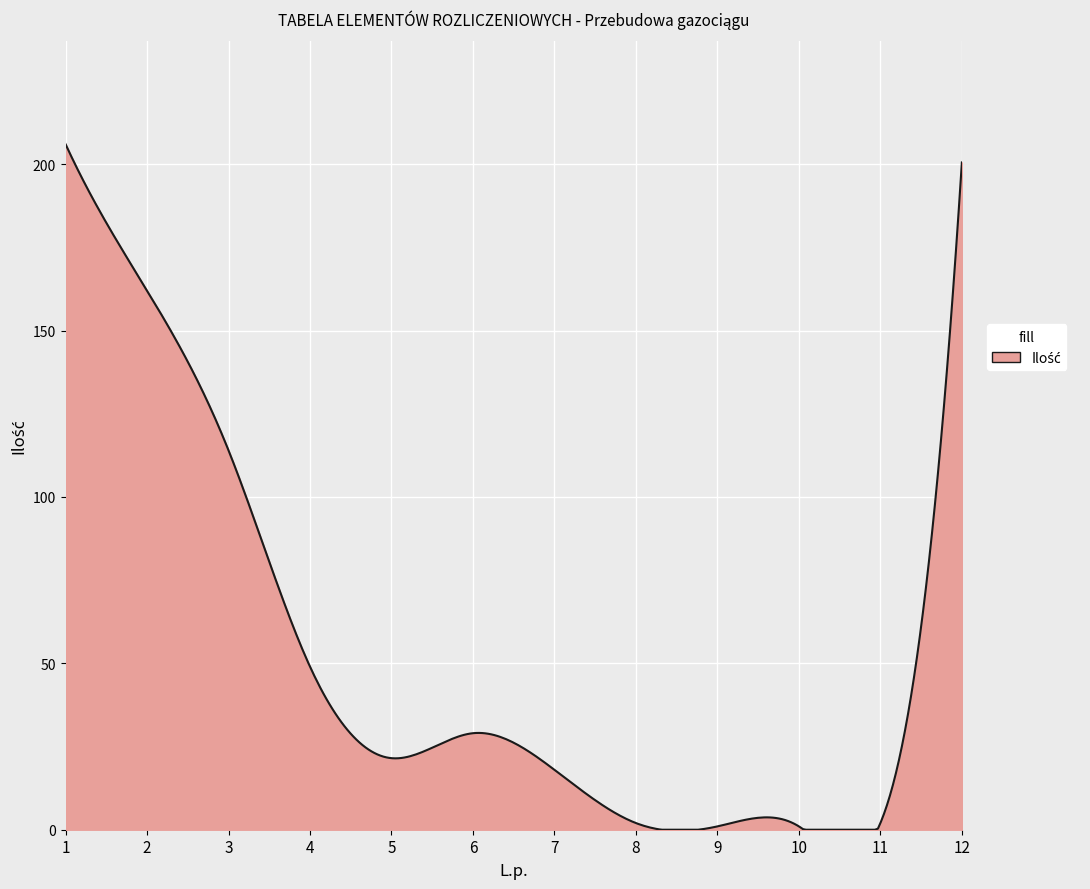

What is the greatest value displayed?

206.0